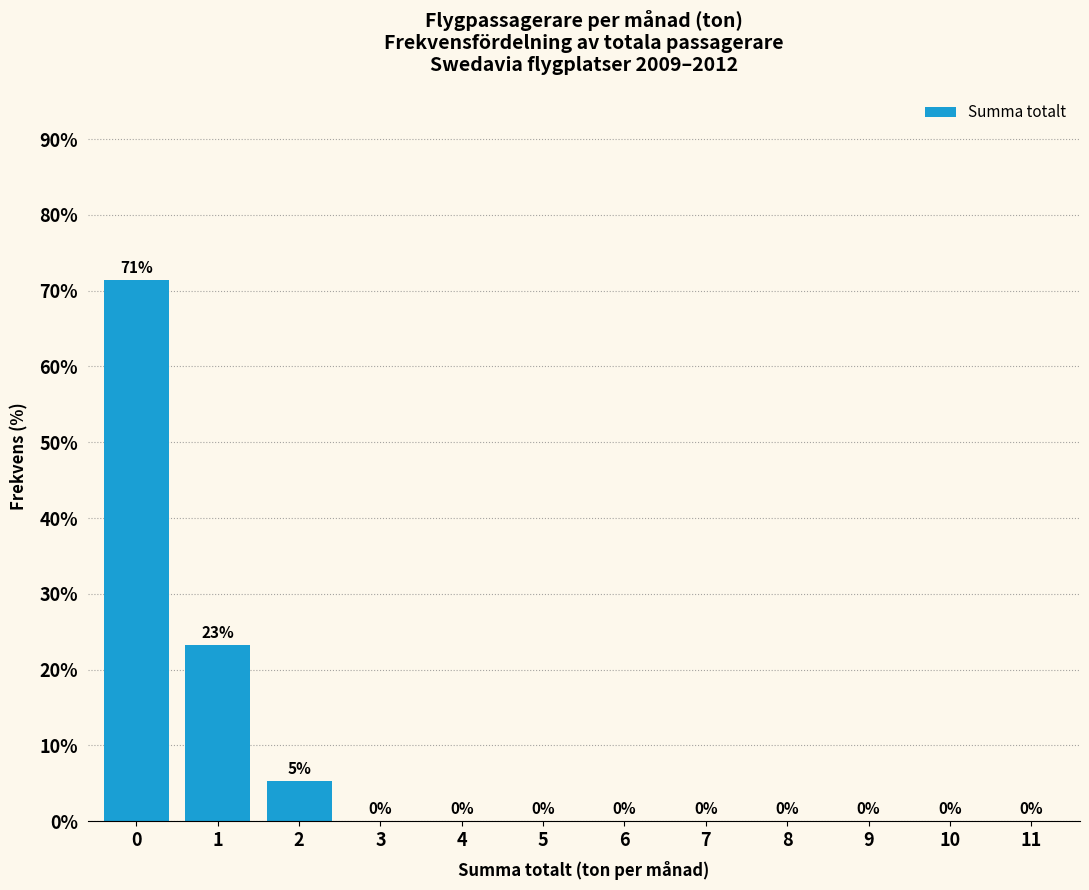

Are the bars horizontal?

No